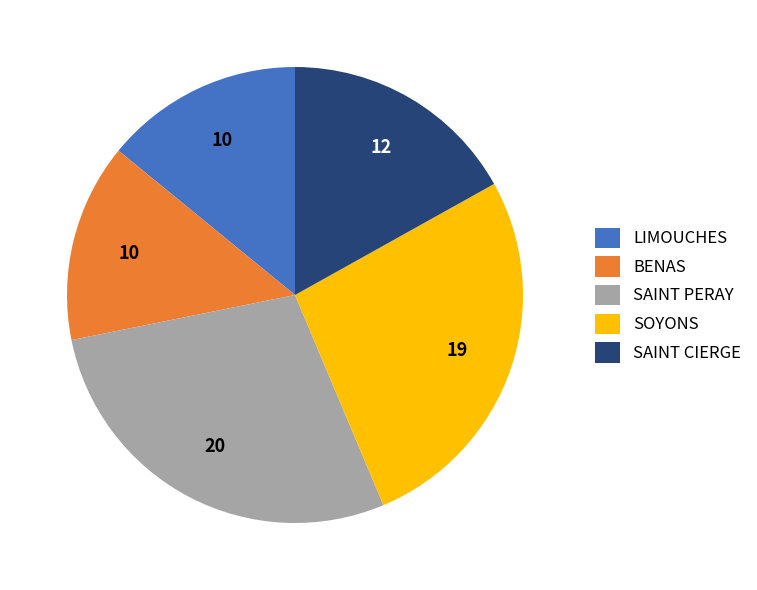

Is there any slice that represents more than half of the pie?

No